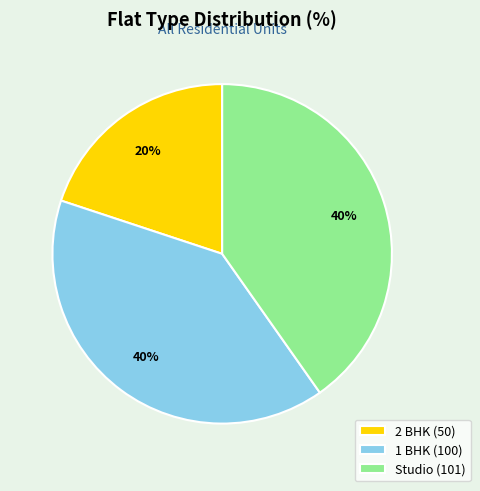

Which slice is the smallest?

2 BHK (50)